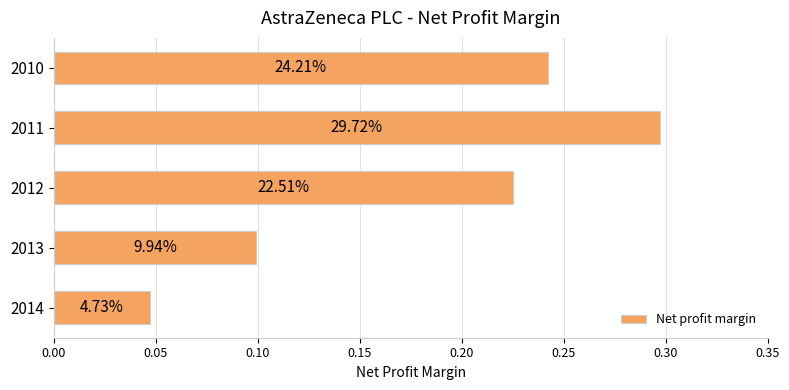

How many values are between 0 and 1?

5